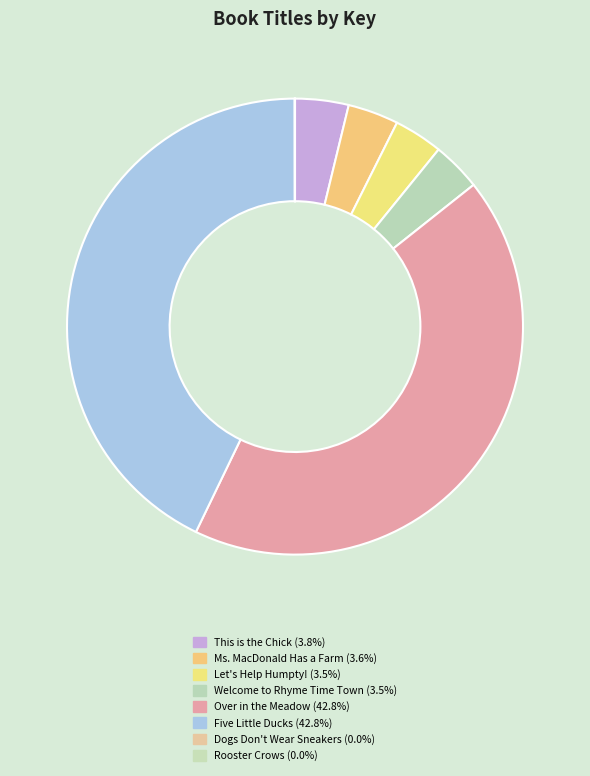

What is the total percentage of Rooster Crows and Ms. MacDonald Has a Farm?

3.6%